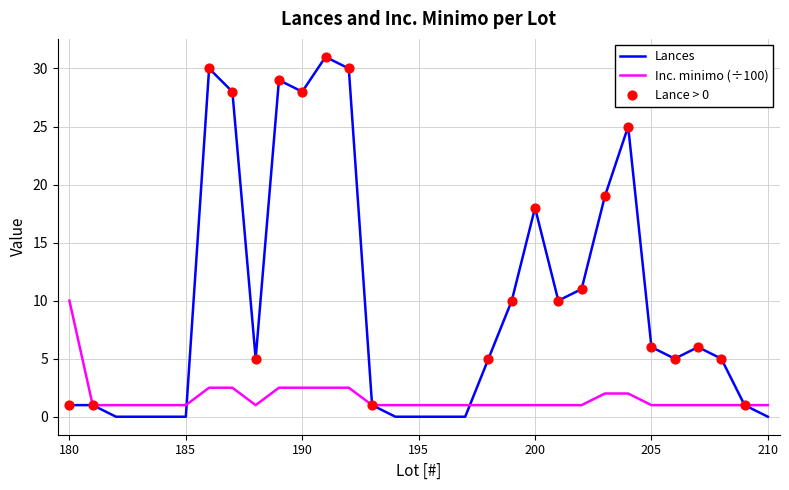

Which series has the largest total across all categories?

Lances